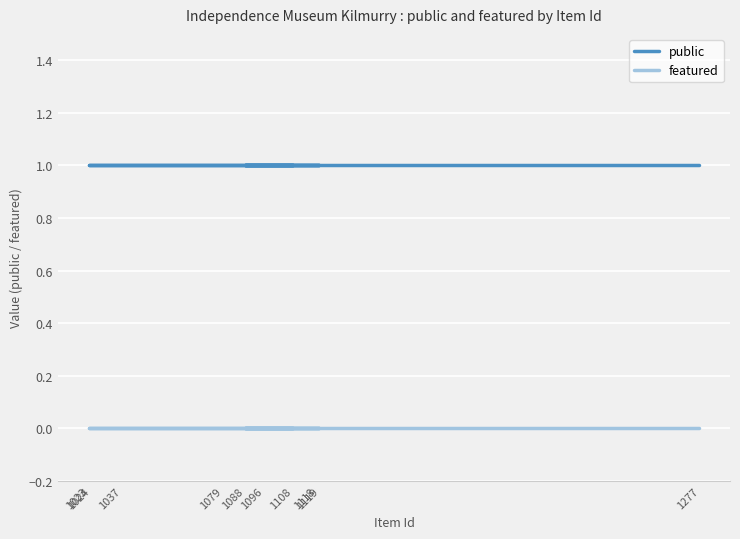

Rank the categories by public value from highest to lowest.

1108, 1079, 1037, 1023, 1024, 1096, 1118, 1119, 1088, 1277